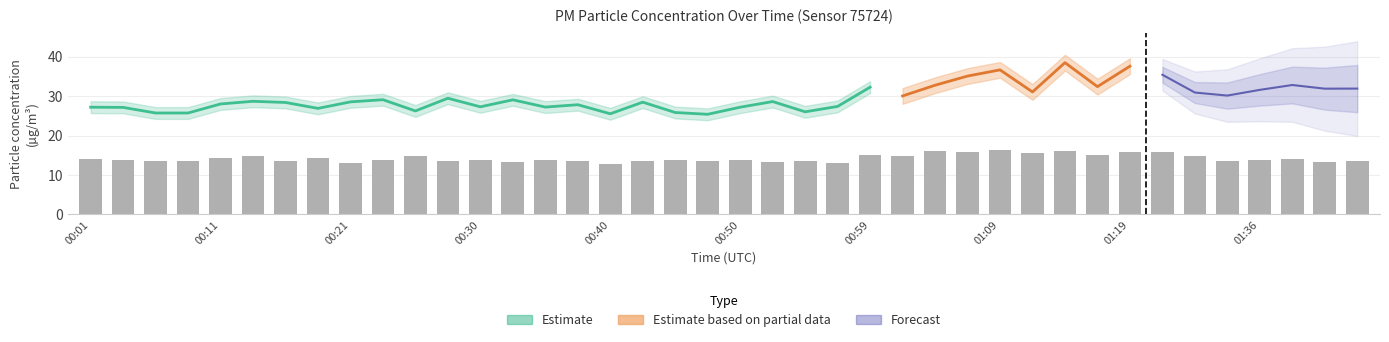

Does the chart contain any negative values?

No